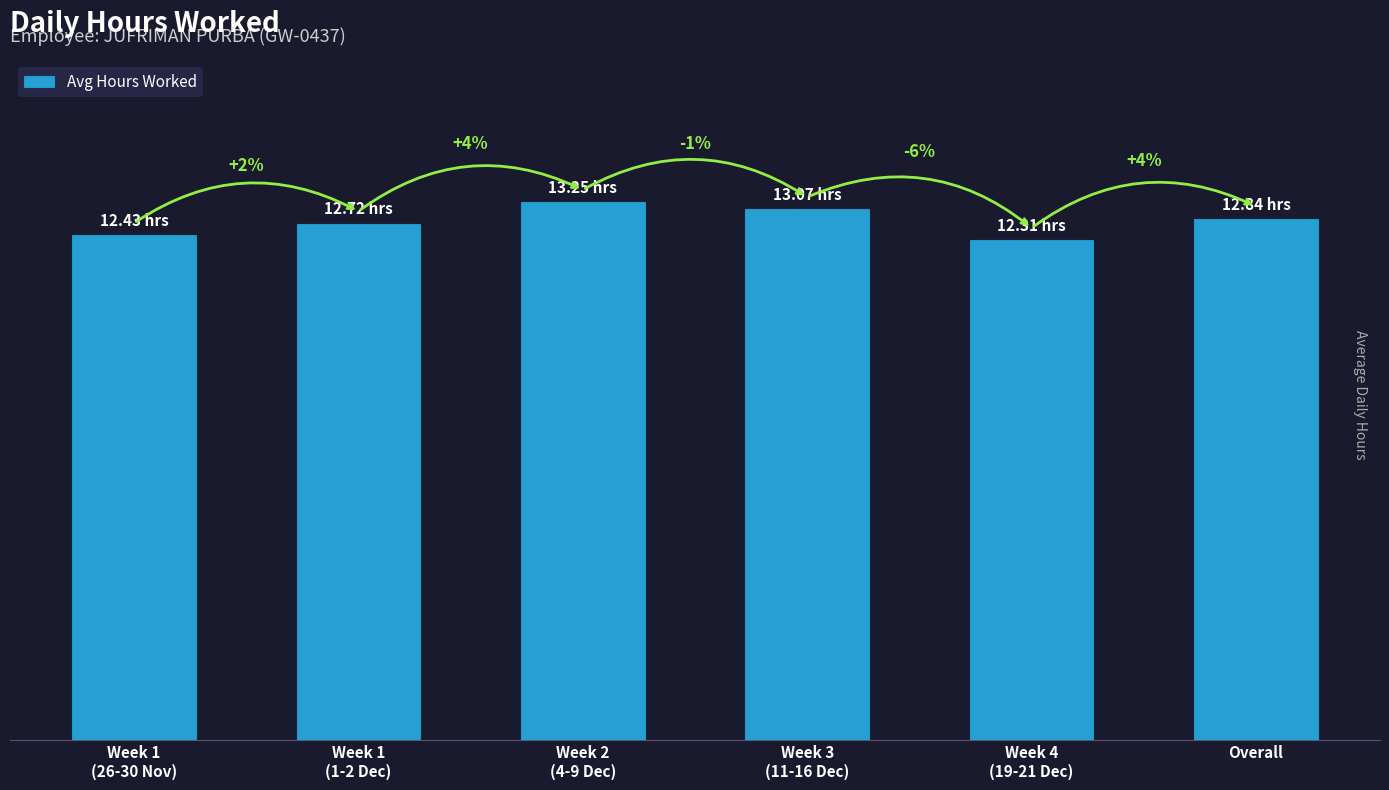

What is the ratio of the value at Week 2
(4-9 Dec) to the value at Week 1
(26-30 Nov)?

1.1